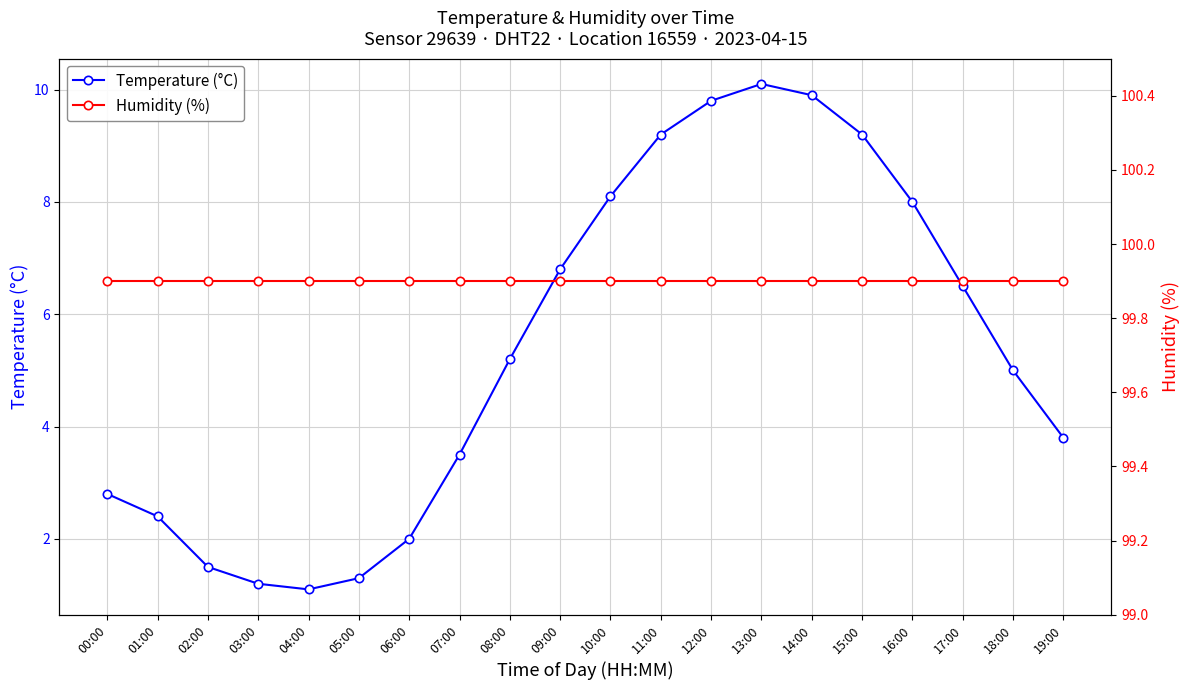

What is the sum of the Humidity (%) values at 13:00 and 02:00?

199.8